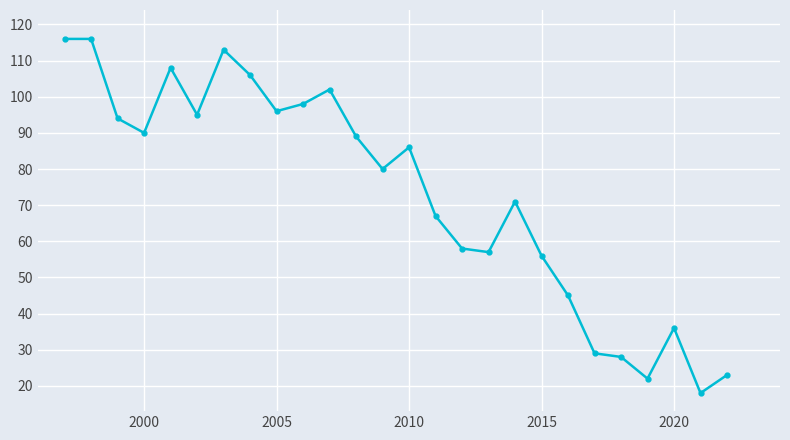

True or false: the data has more than 0 interior local peaks.

True